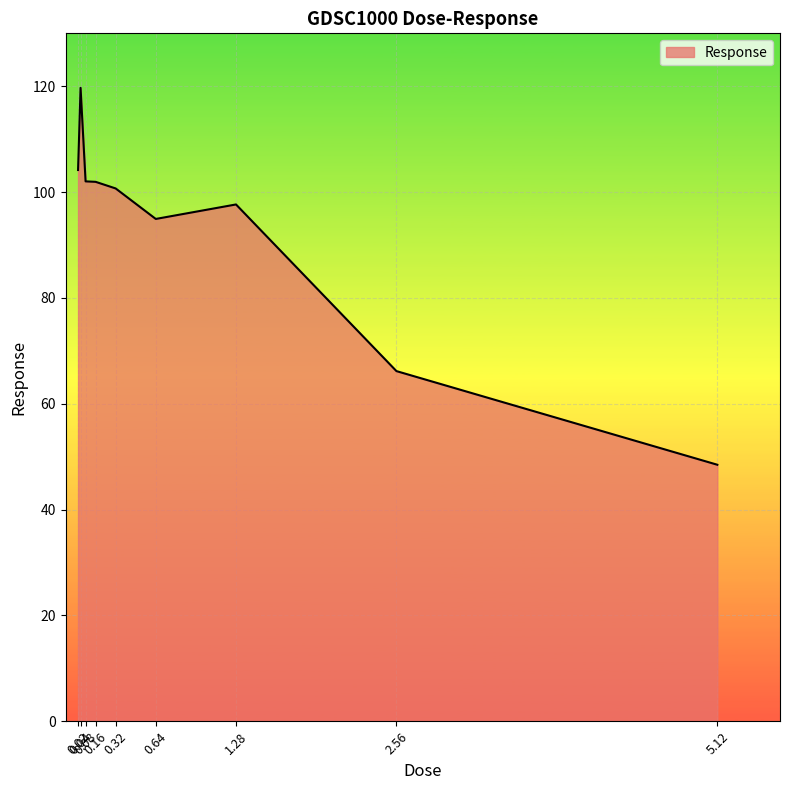

What is the minimum value shown in the chart?

48.5